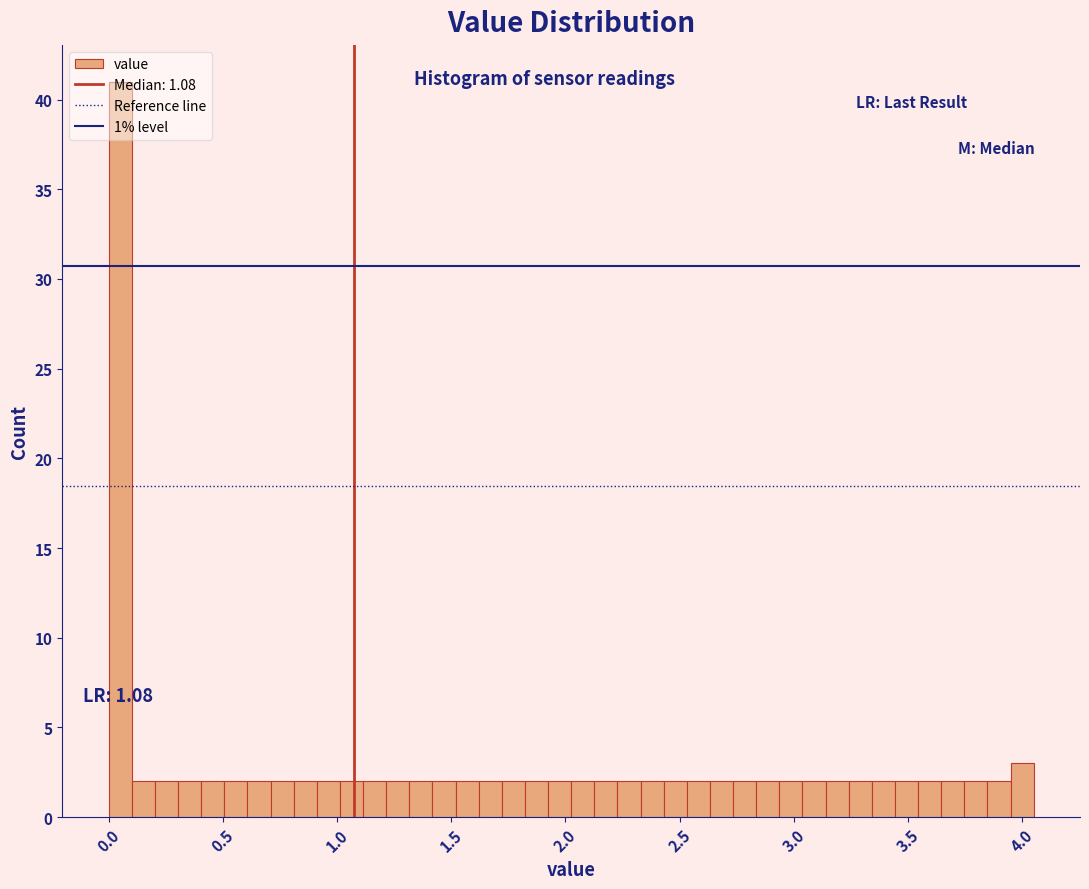

Around what value on the x-axis is the tallest bar? Give the approximate position of its centre, as read against the axis.

0.05